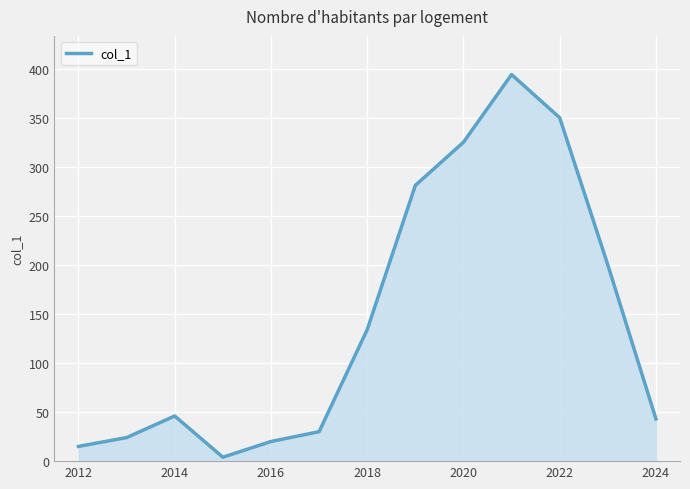

What is the greatest value displayed?

394